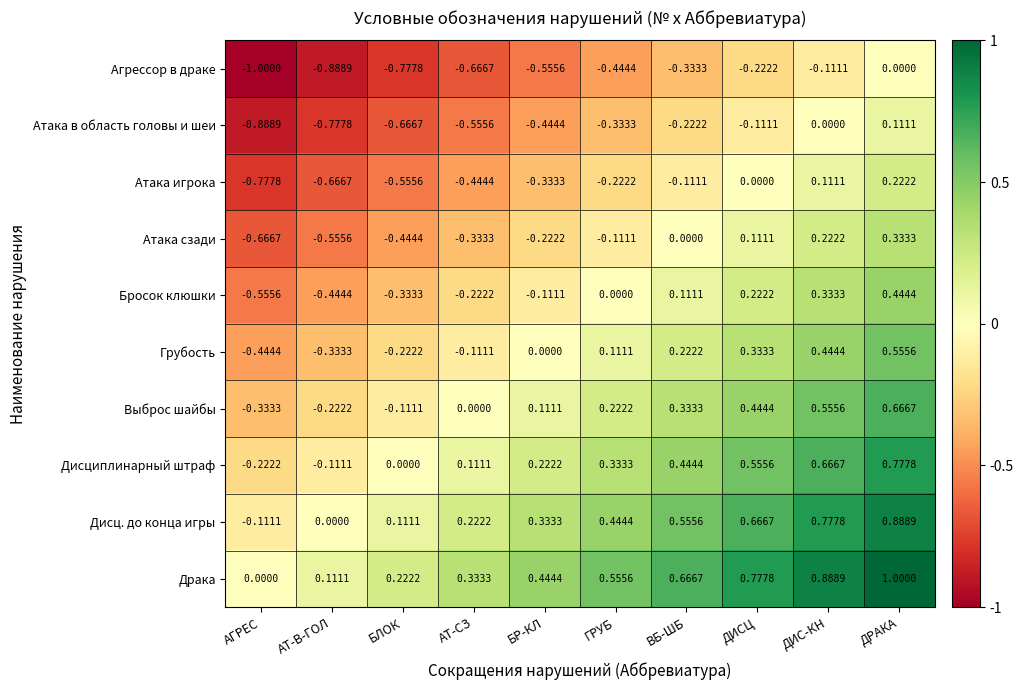

What is the greatest value displayed?

1.0